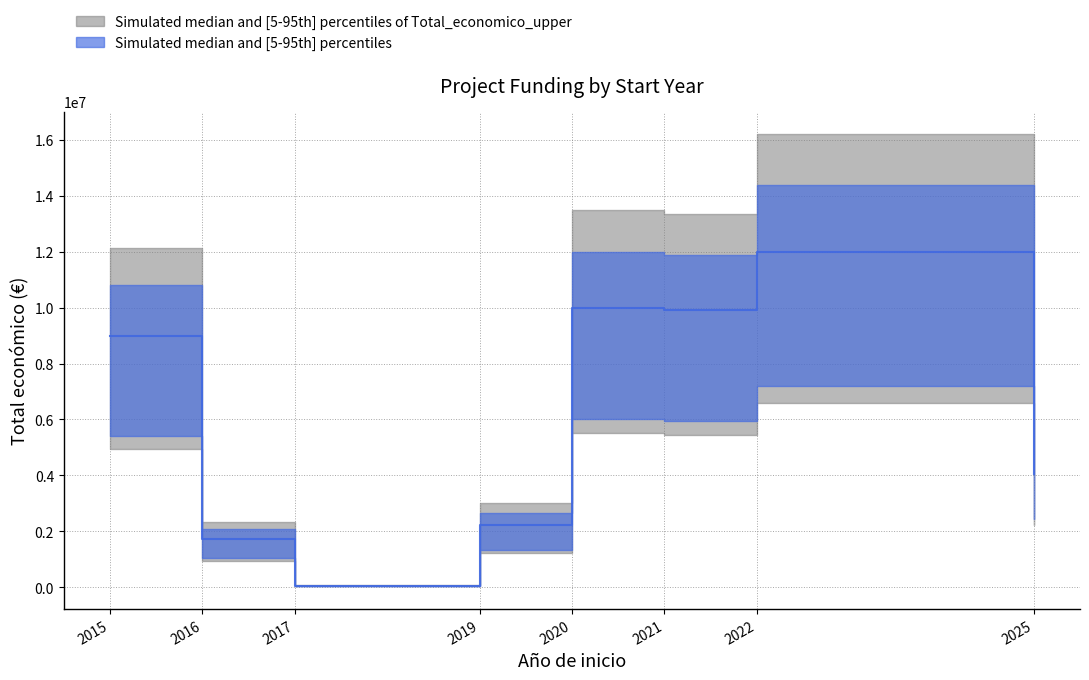

True or false: Year start sorted and Total economico cross at least once.

False